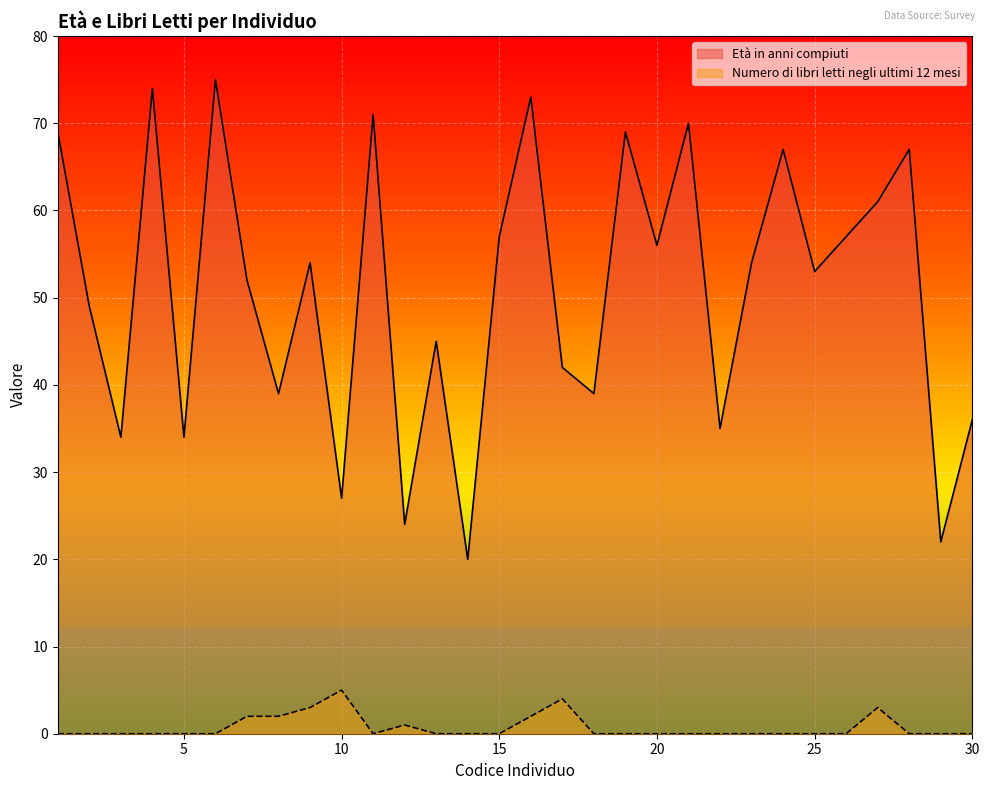

Is the value of Numero di libri letti negli ultimi 12 mesi at 11 greater than the value of Età in anni compiuti at 14?

No